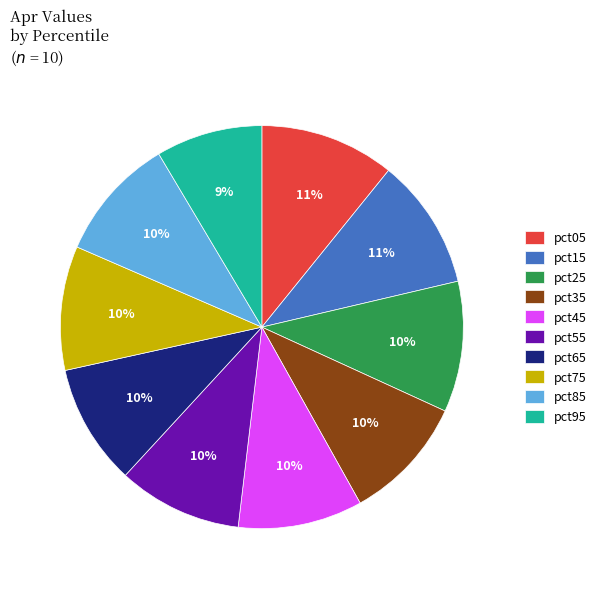

Count the number of slices in the pie.

10